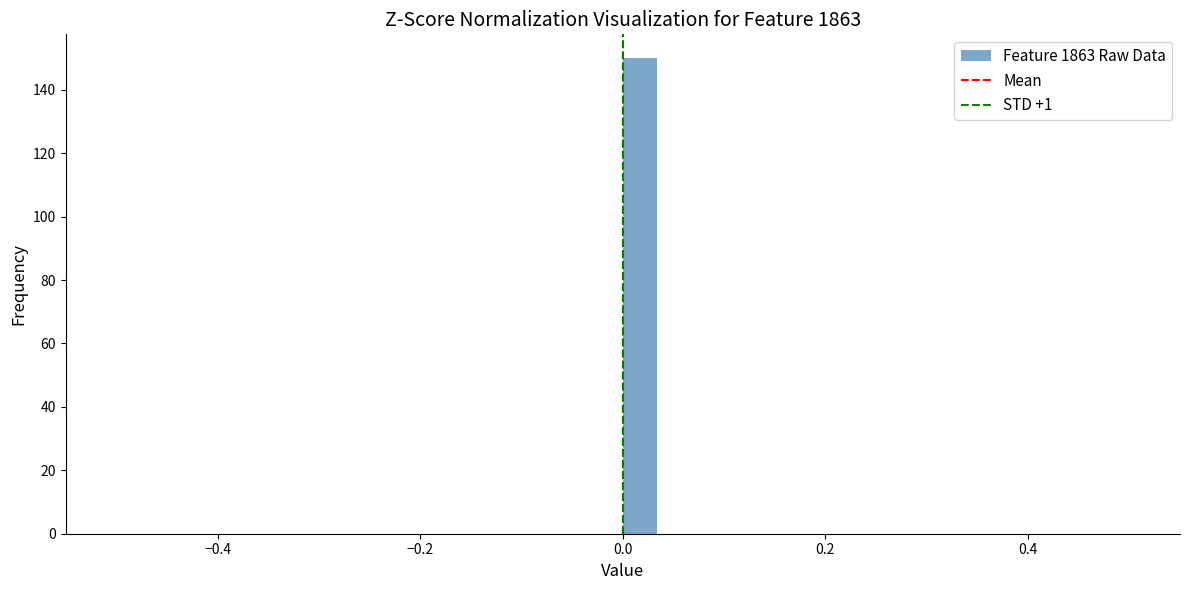

Around what value on the x-axis is the tallest bar? Give the approximate position of its centre, as read against the axis.

0.02